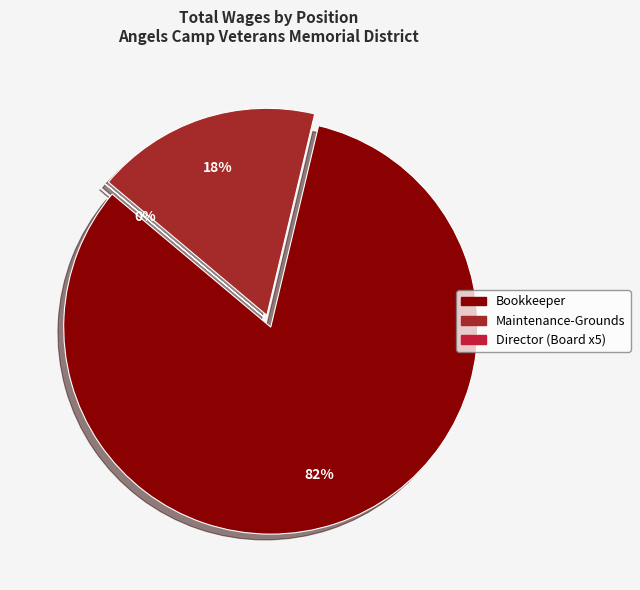

Which slice is the smallest?

Director